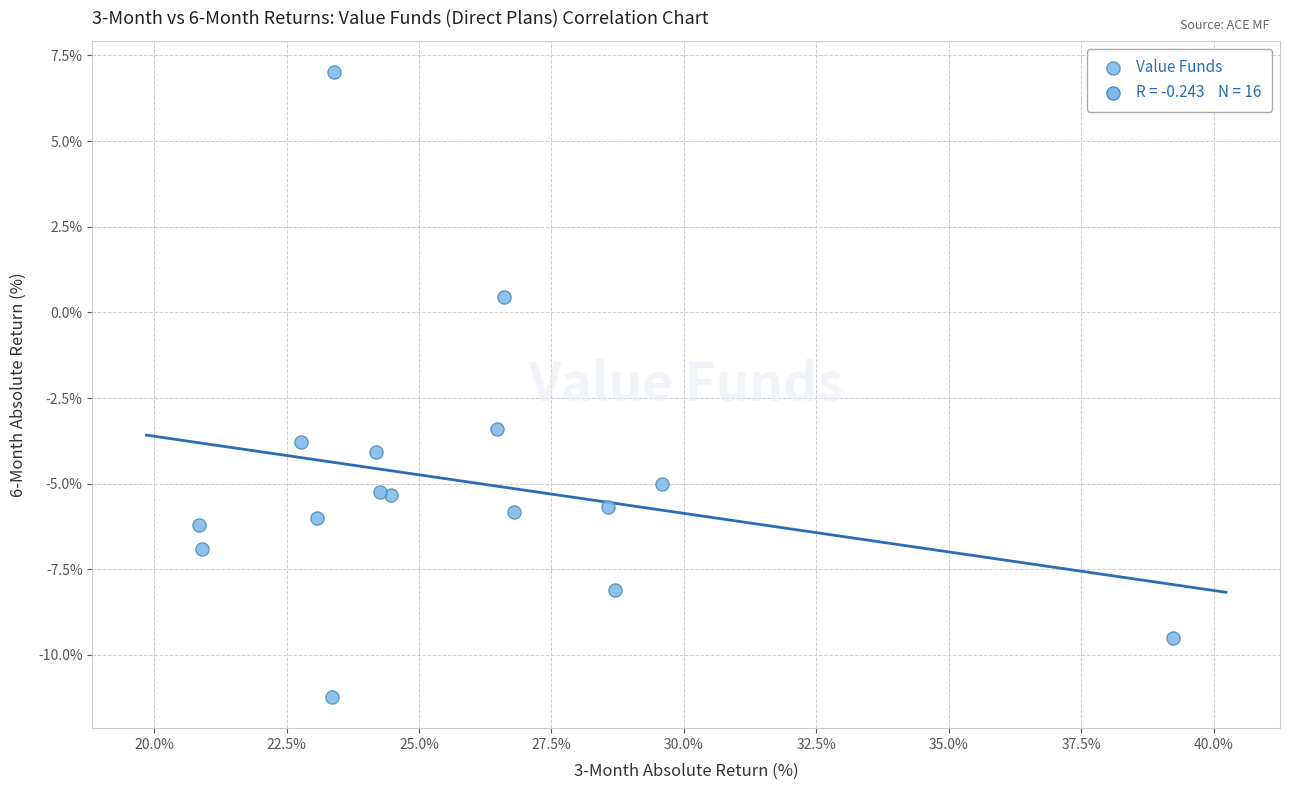

What Y value in the scatter plot is closest to -2?

-3.4